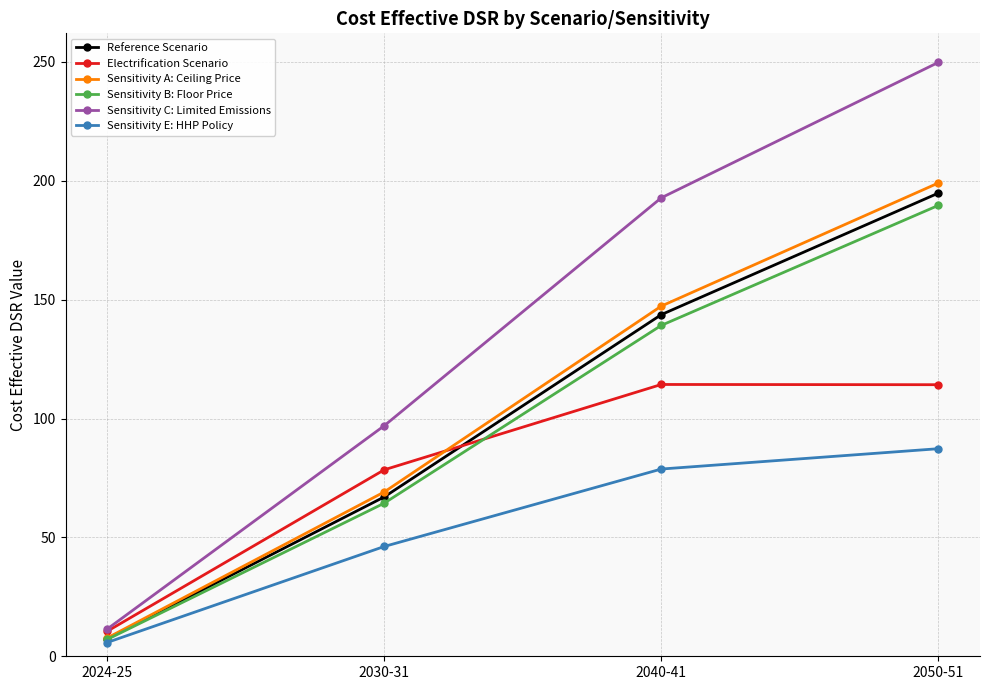

What is the total value across all series at 2050-51?

1034.9